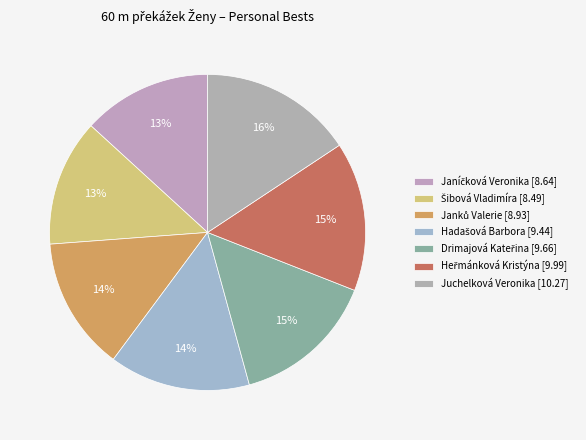

Count the number of slices in the pie.

7